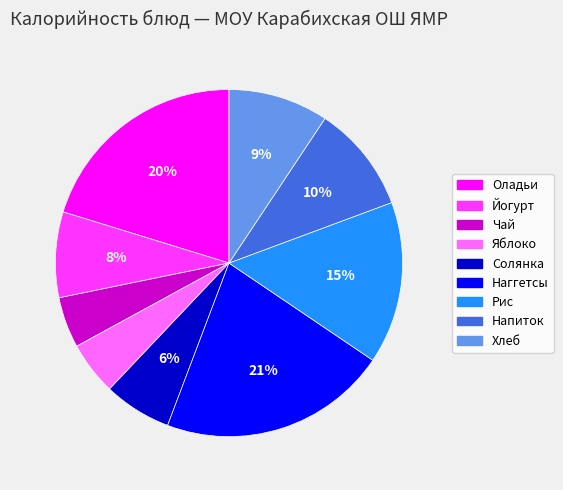

Is there any slice that represents more than half of the pie?

No